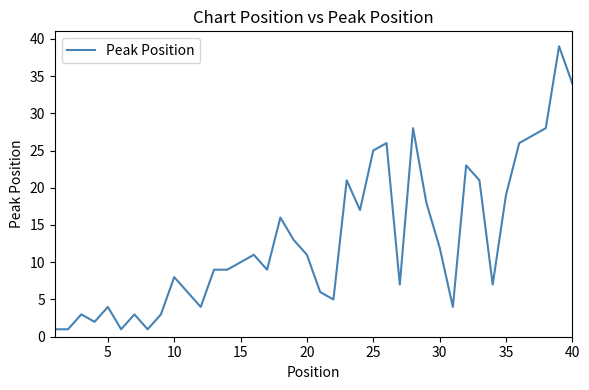

What is the maximum value shown in the chart?

39